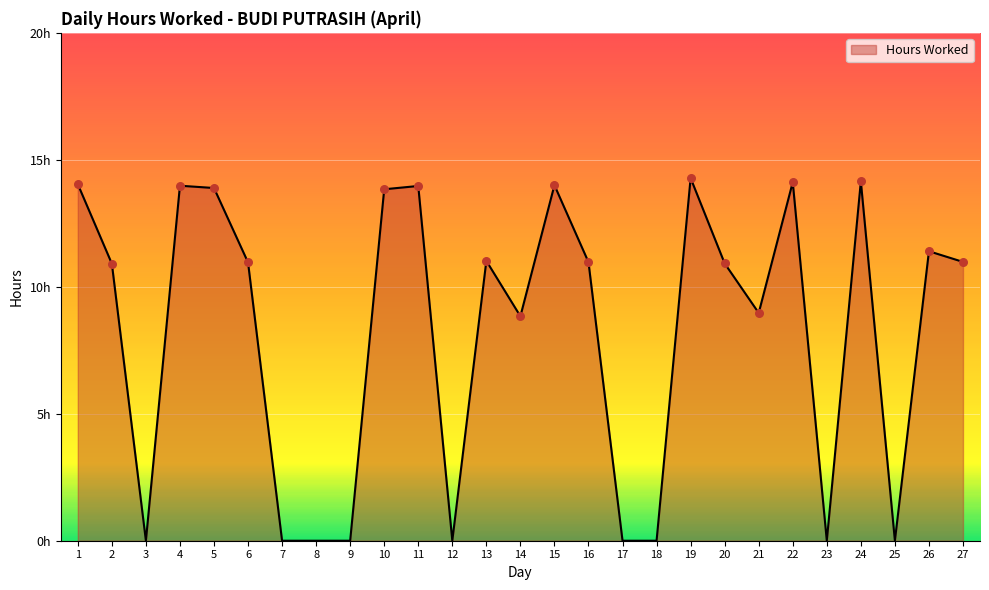

Which has a higher value, 7 or 20?

20